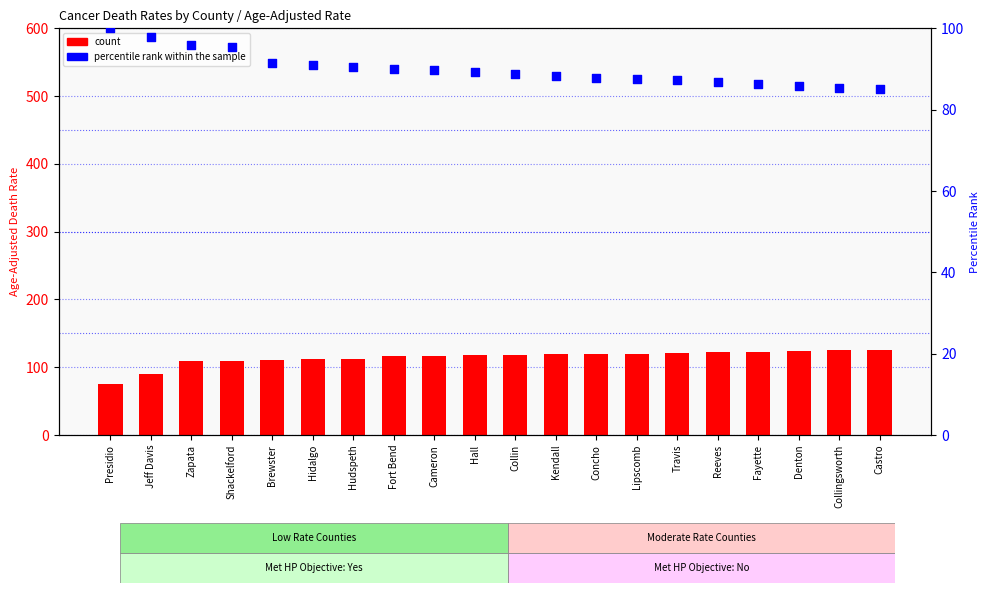

Is the value of count at Hudspeth greater than the value of percentile rank within the sample at Fort Bend?

Yes